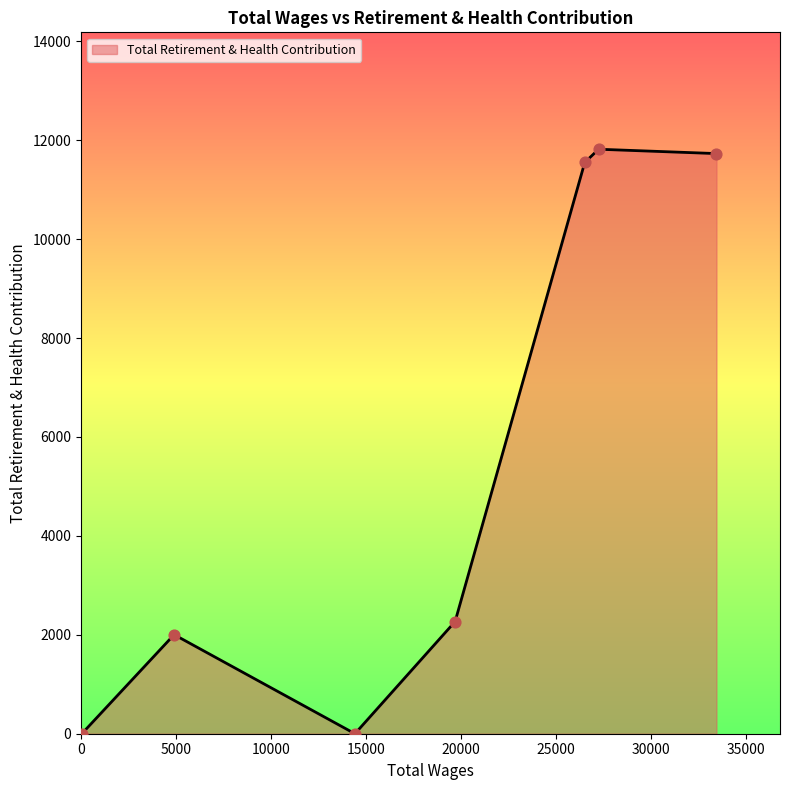

What is the sum of all values?

39371